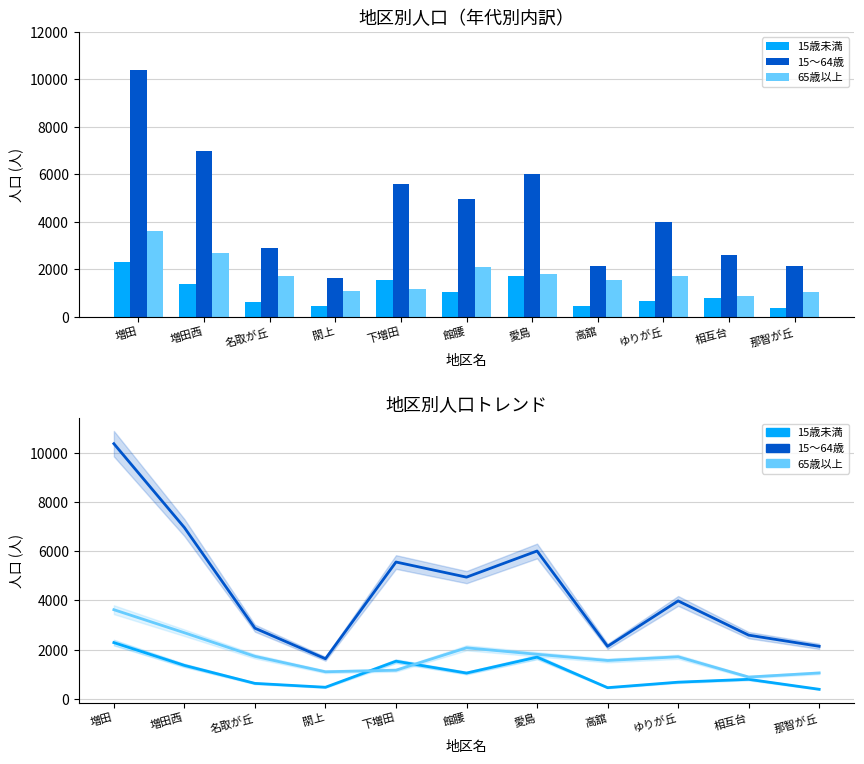

At 下増田, list the series in order from smallest to largest.

65歳以上, 15歳未満, 15～64歳